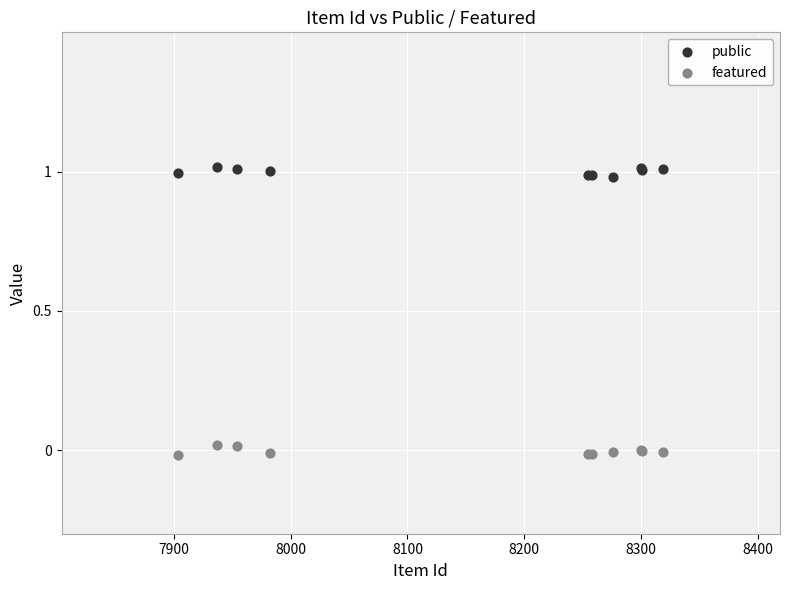

What is the X range (max minus min) for the scatter plot?

415.0